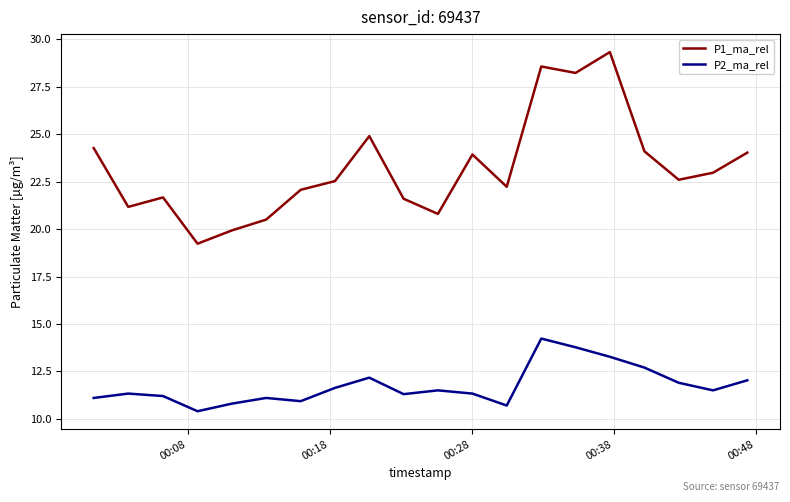

What is the highest value of the P2_ma_rel series?

14.2